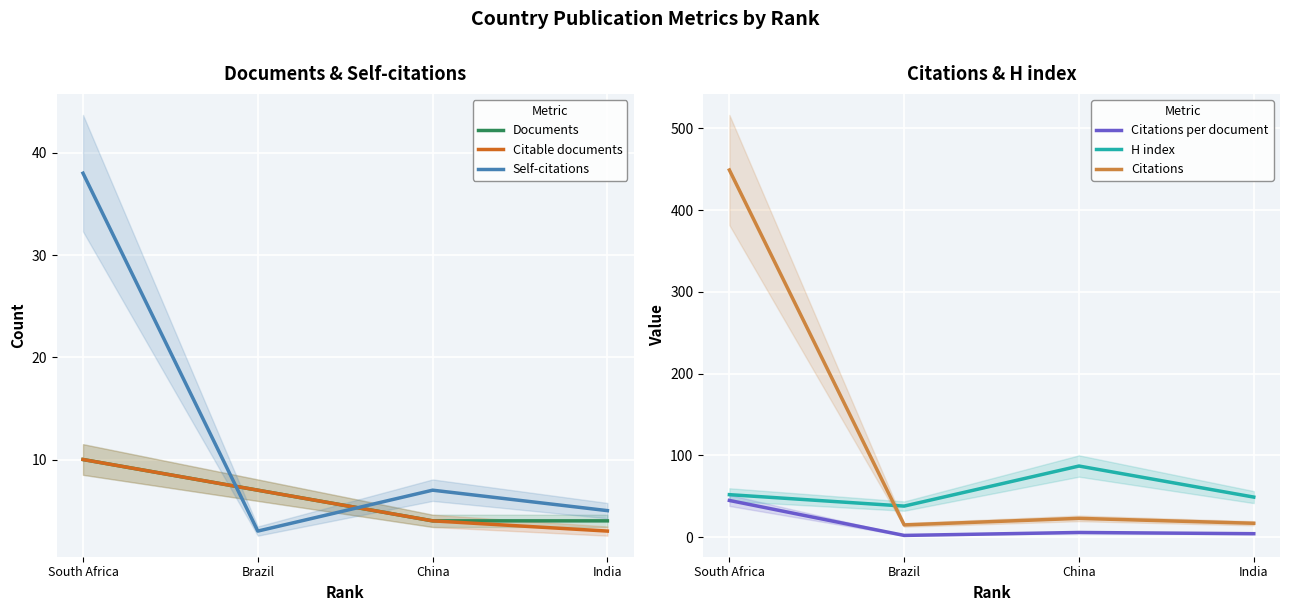

How many lines are shown in the chart?

6